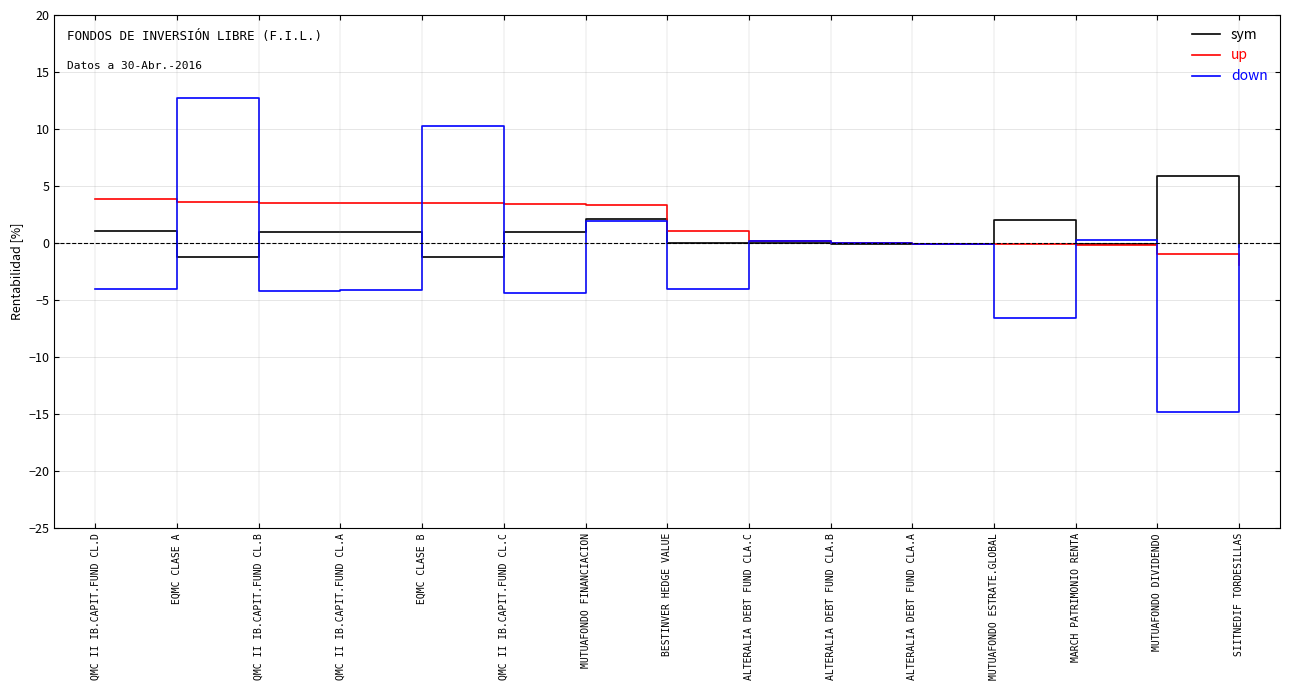

What is the greatest value displayed?

12.7